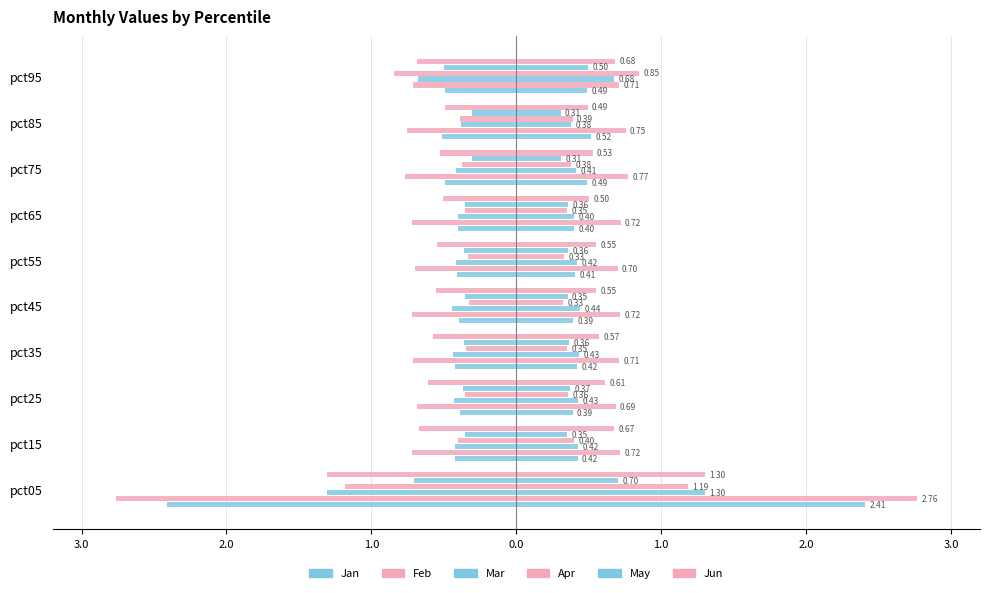

Does the chart contain any negative values?

Yes